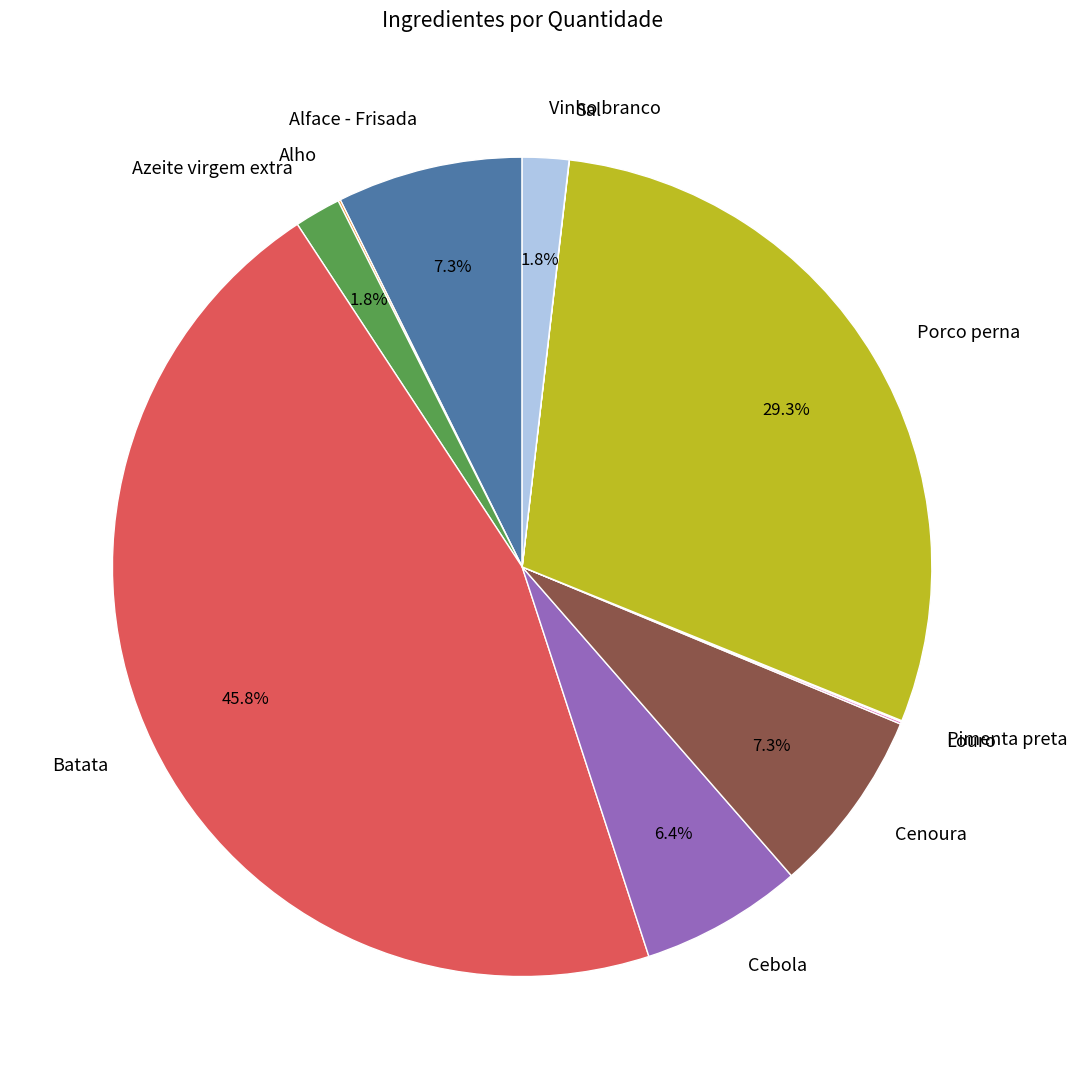

What percentage is NOT represented by Alface - Frisada?

92.7%